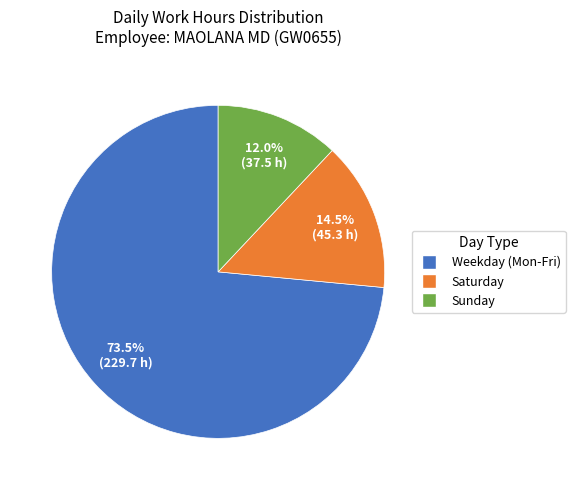

Is there any slice that represents more than half of the pie?

Yes